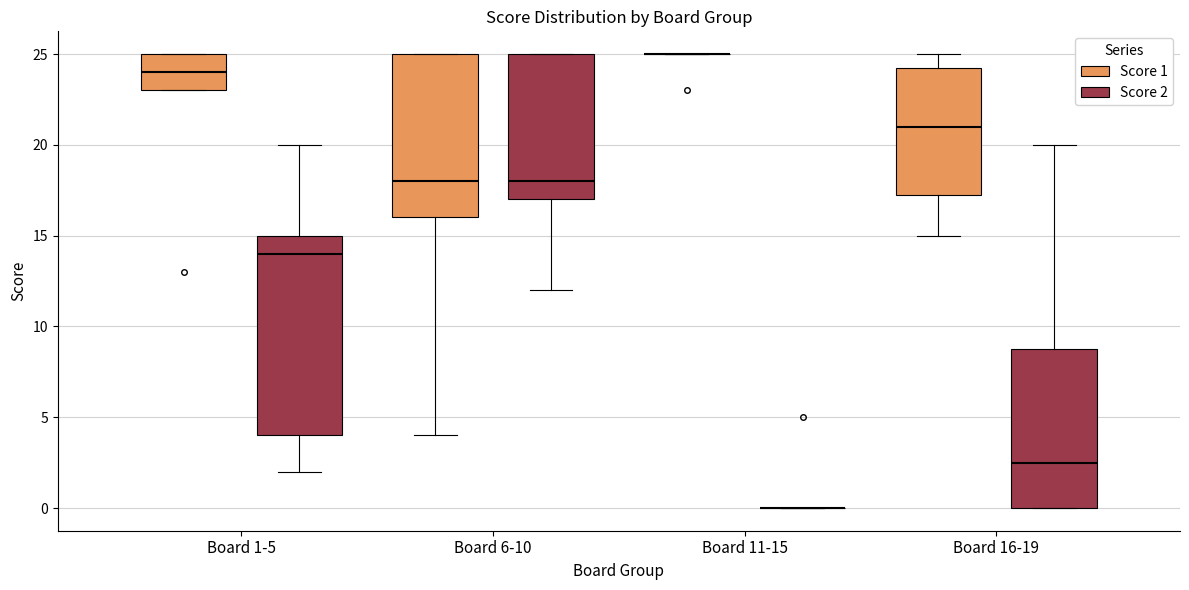

Which box is the tallest, from its lower edge to its upper edge?

Board 1-5 (Score 2)